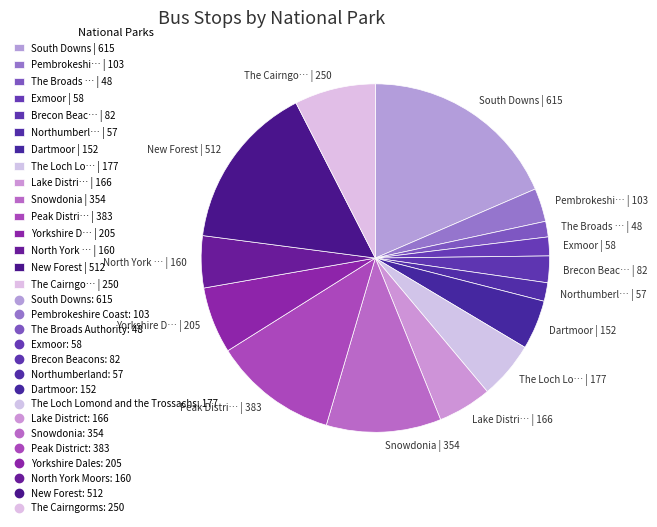

Which category has the biggest portion of the pie?

South Downs | 615